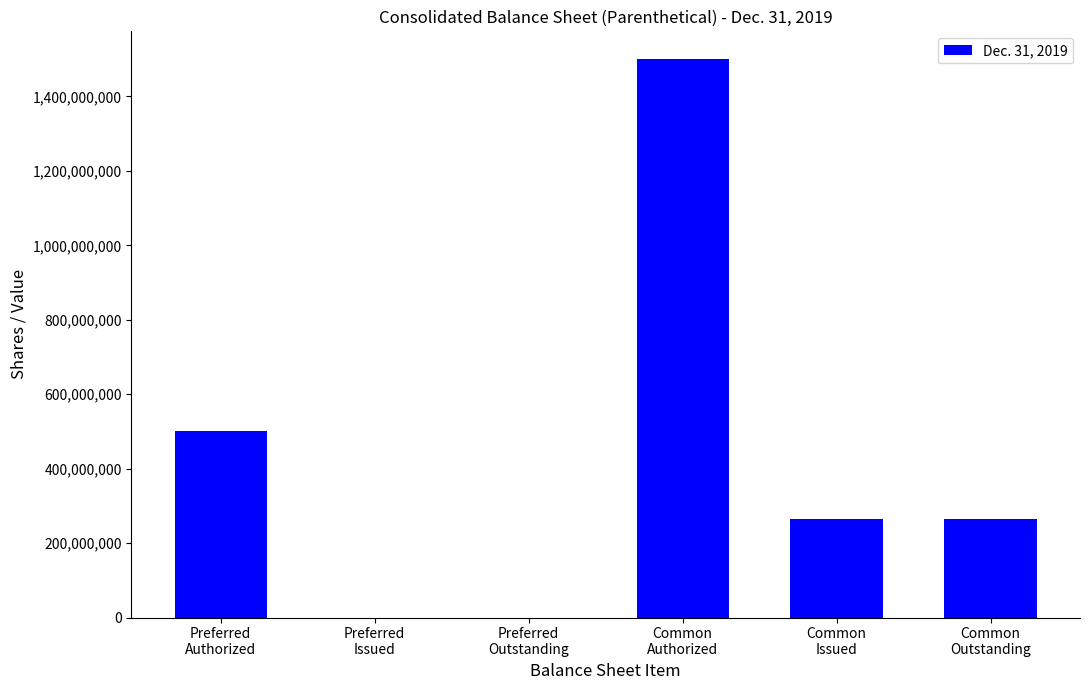

What is the greatest value displayed?

1500000000